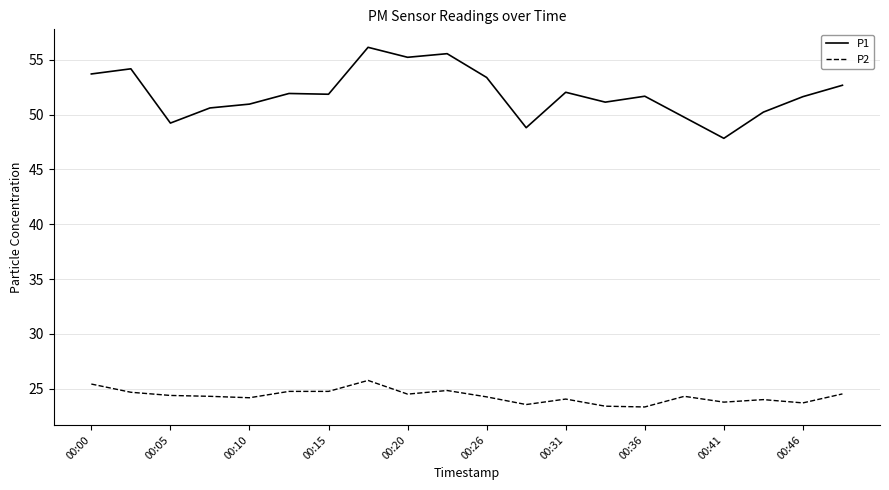

Which series has the widest spread of values?

P1